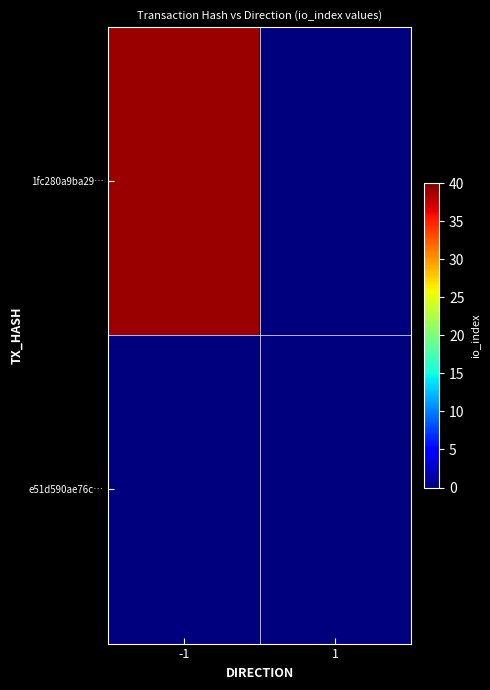

Which series changed the most between -1 and 1?

1fc280a9ba29…